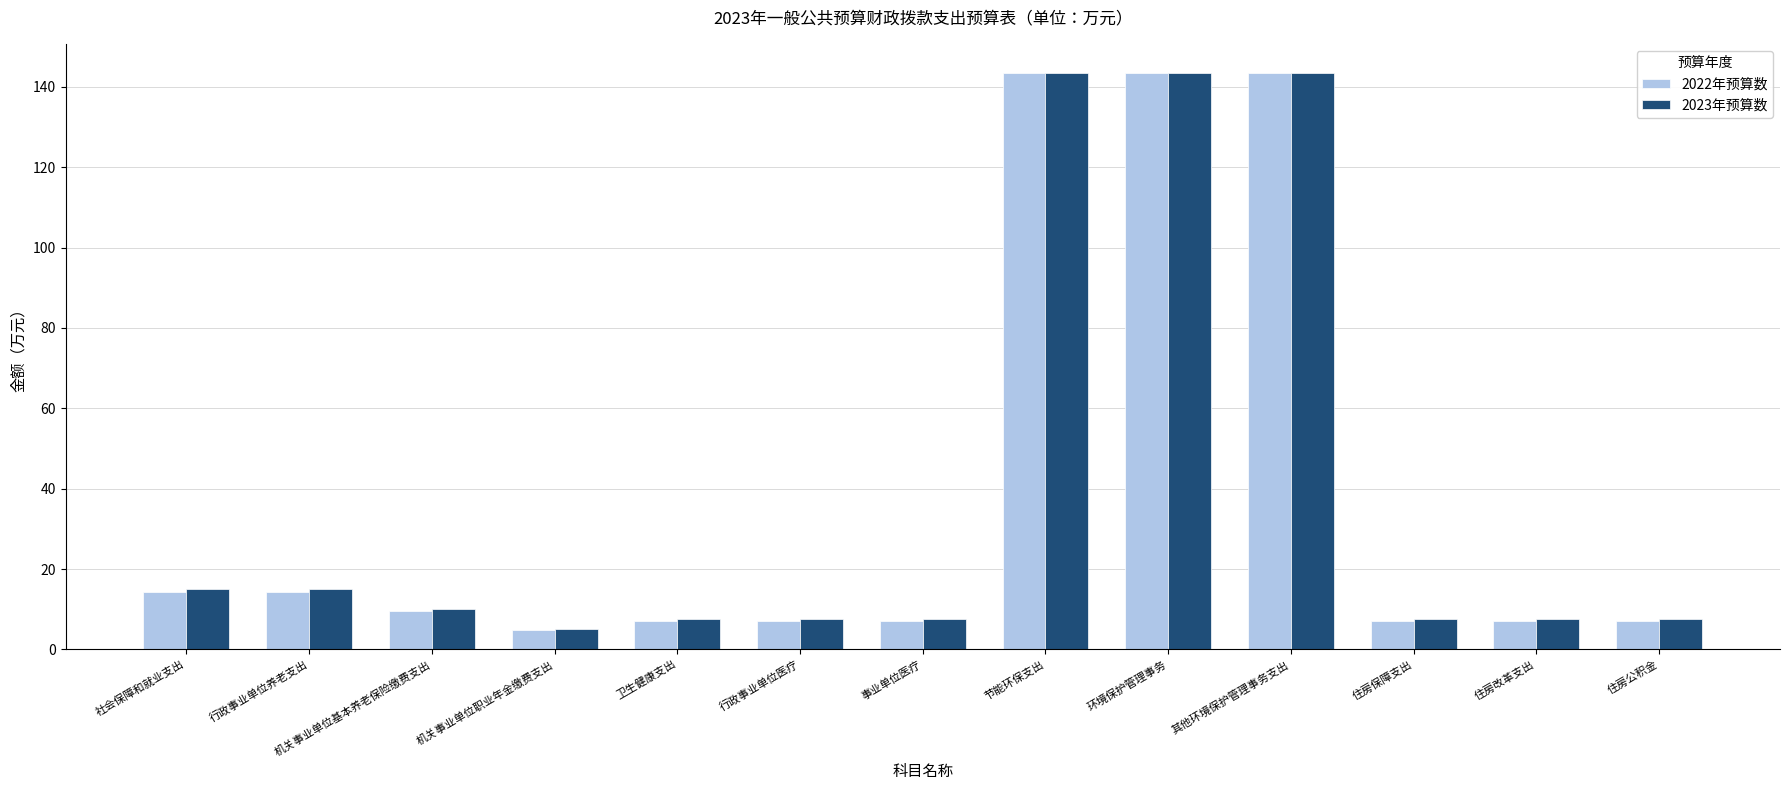

What is the label of the 1st bar from the left?

社会保障和就业支出